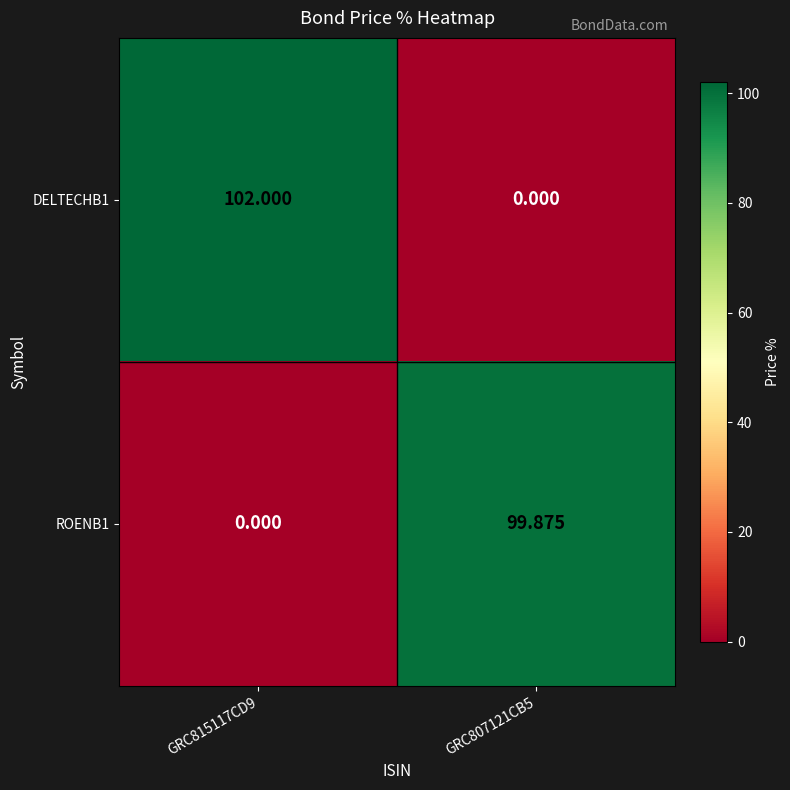

Rank the series by their average value, from lowest to highest.

ROENB1, DELTECHB1